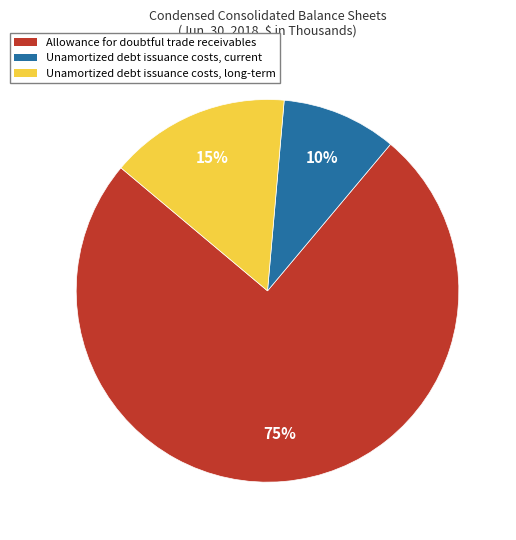

Is Unamortized debt issuance costs, long-term the majority of the pie?

No